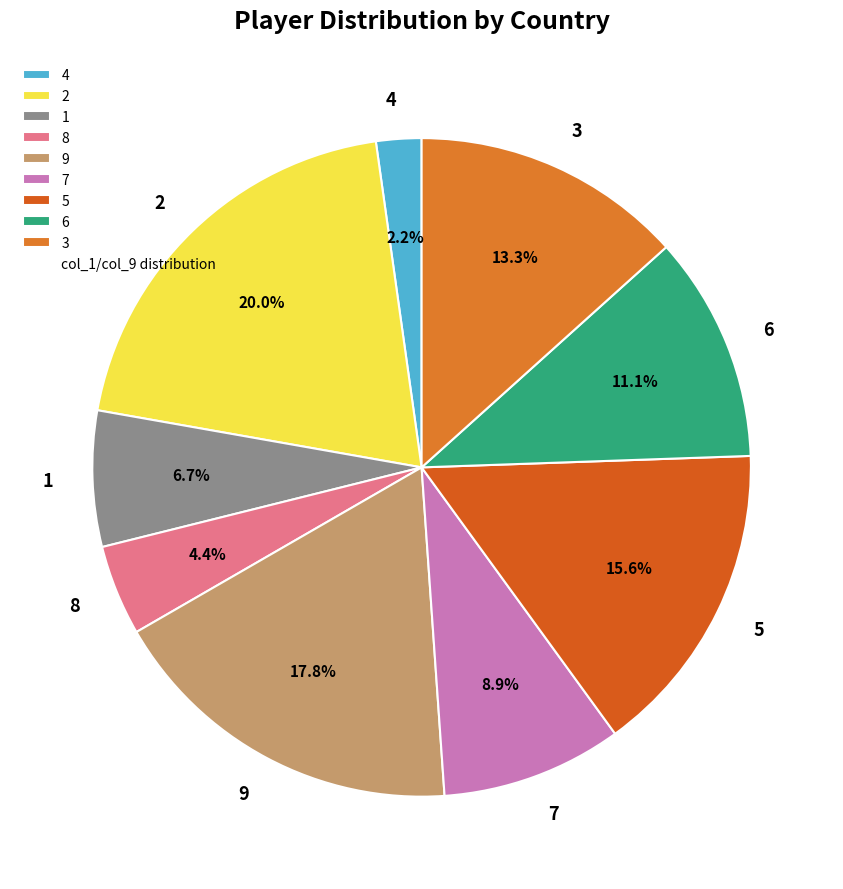

What percentage is the 3 slice, to the nearest percent?

13%